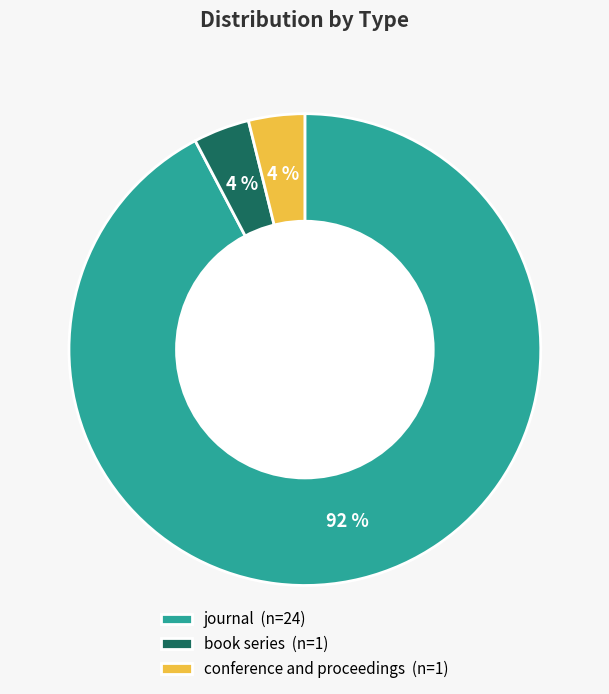

How many segments does this pie chart have?

3